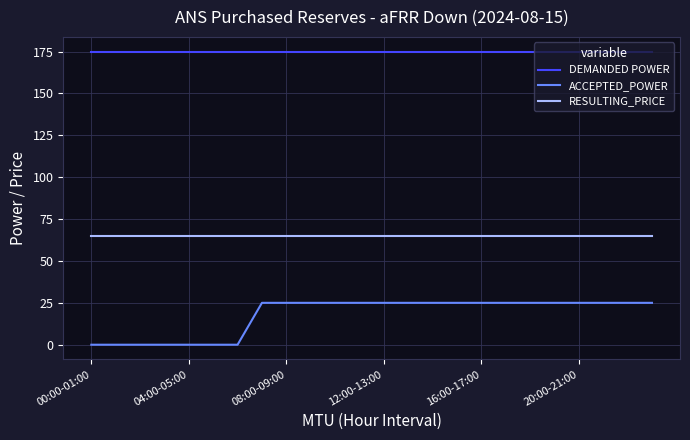

List the series in order of their peak value, lowest first.

ACCEPTED_POWER, RESULTING_PRICE, DEMANDED POWER